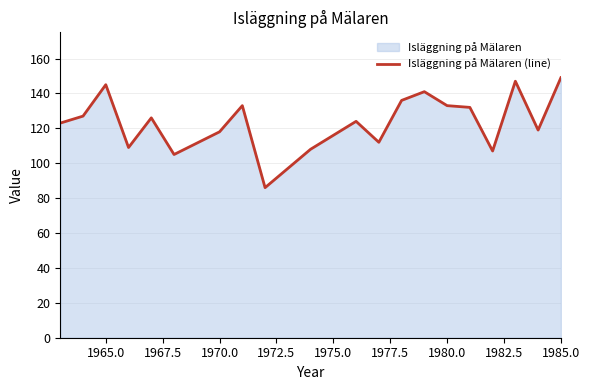

What is the greatest value displayed?

149